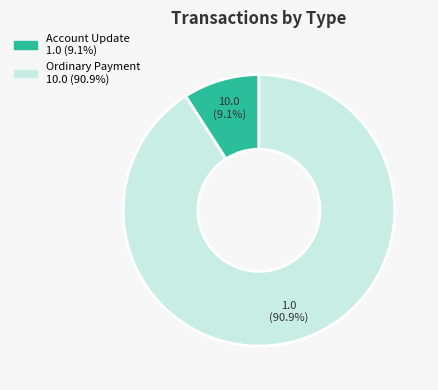

Count the number of slices in the pie.

2